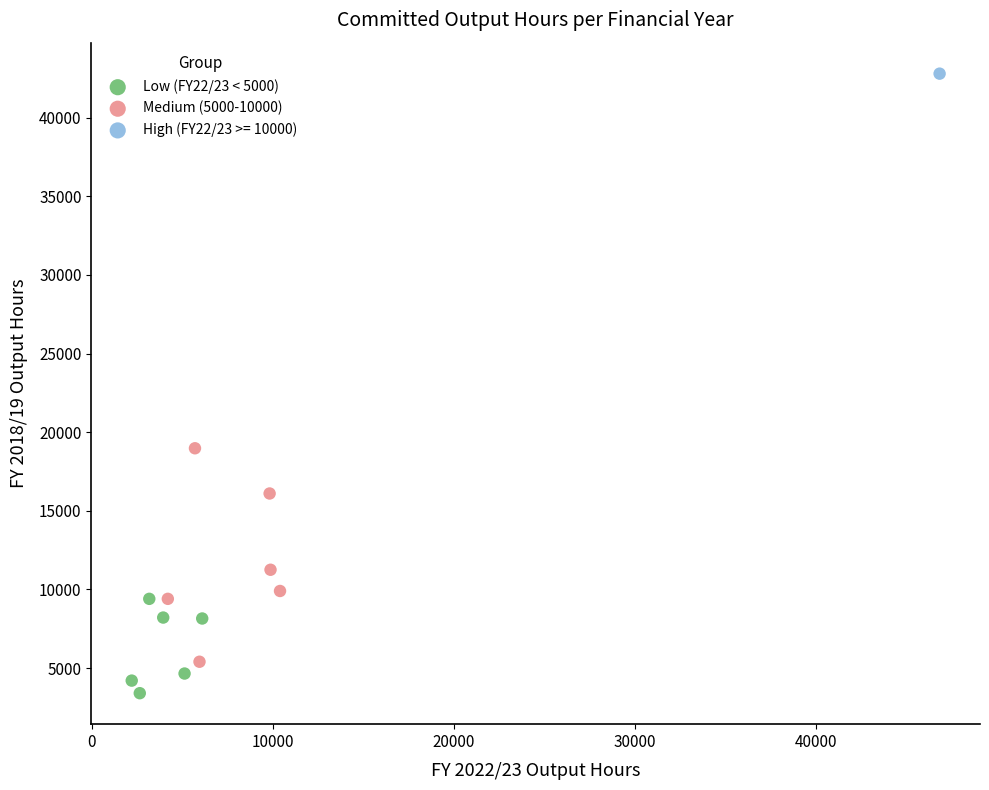

Which series reaches the maximum Y coordinate?

High (FY22/23 >= 10000)